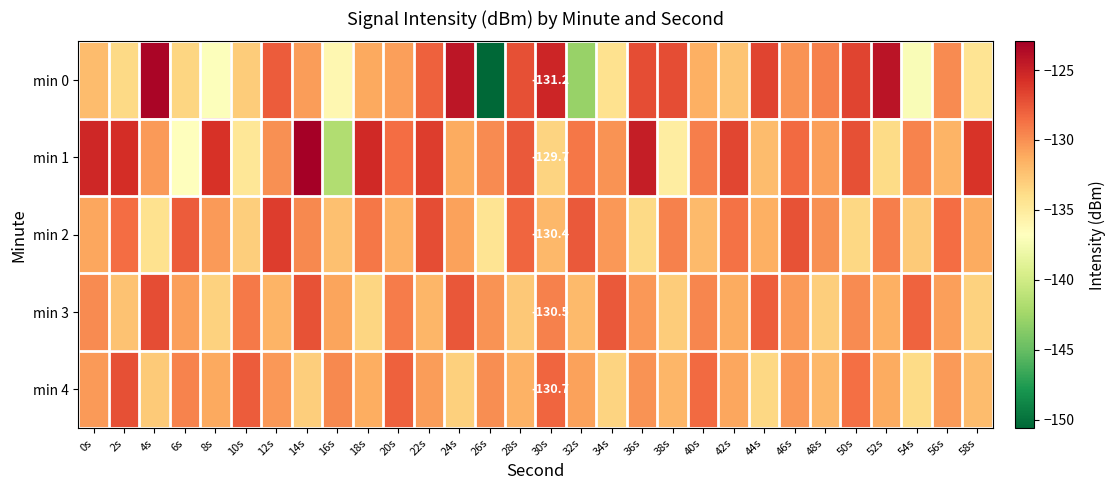

What is the greatest value displayed?

-122.9